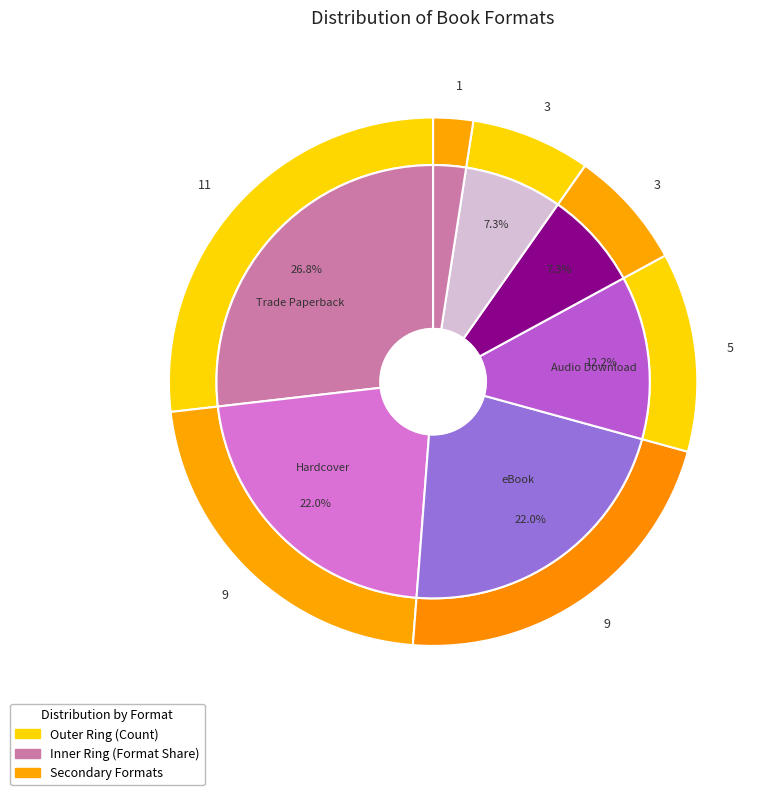

Is Compact Disk the majority of the pie?

No